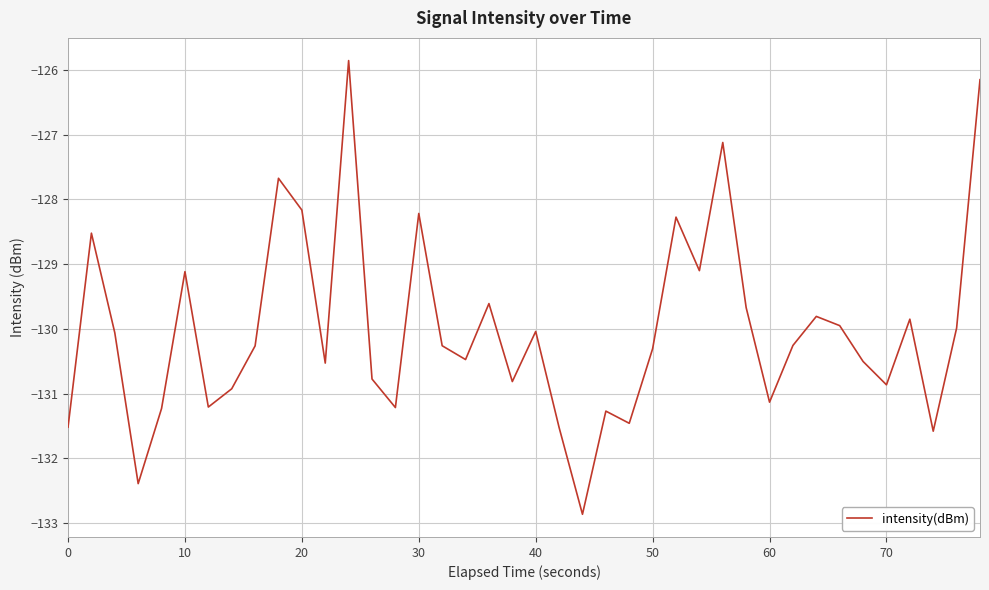

What is the maximum value shown in the chart?

-125.9